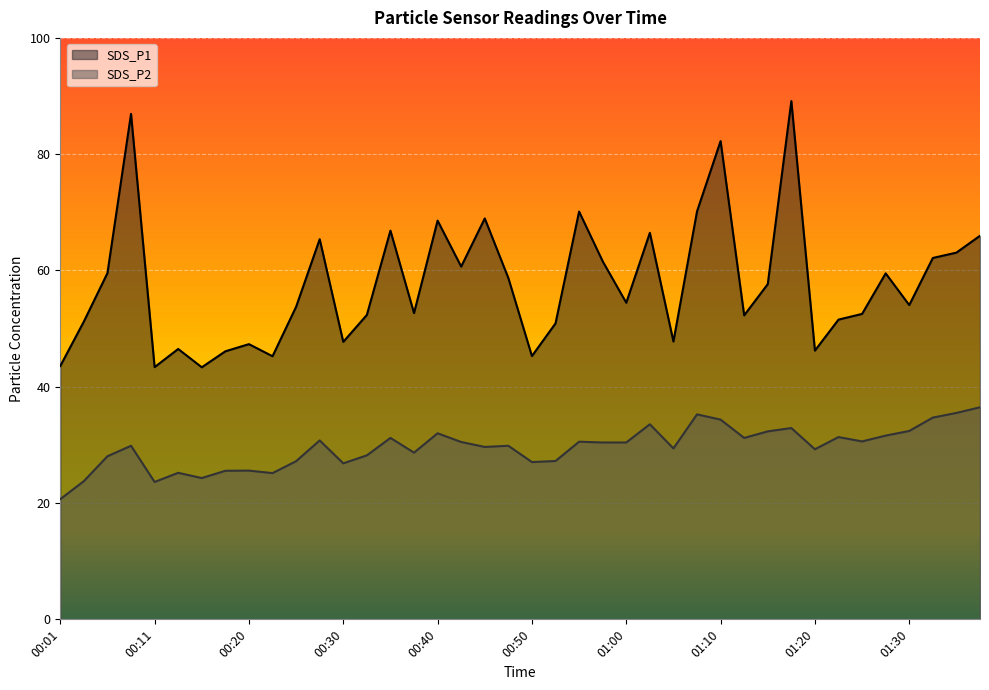

At 01:14, list the series in order from largest to smallest.

SDS_P1, SDS_P2